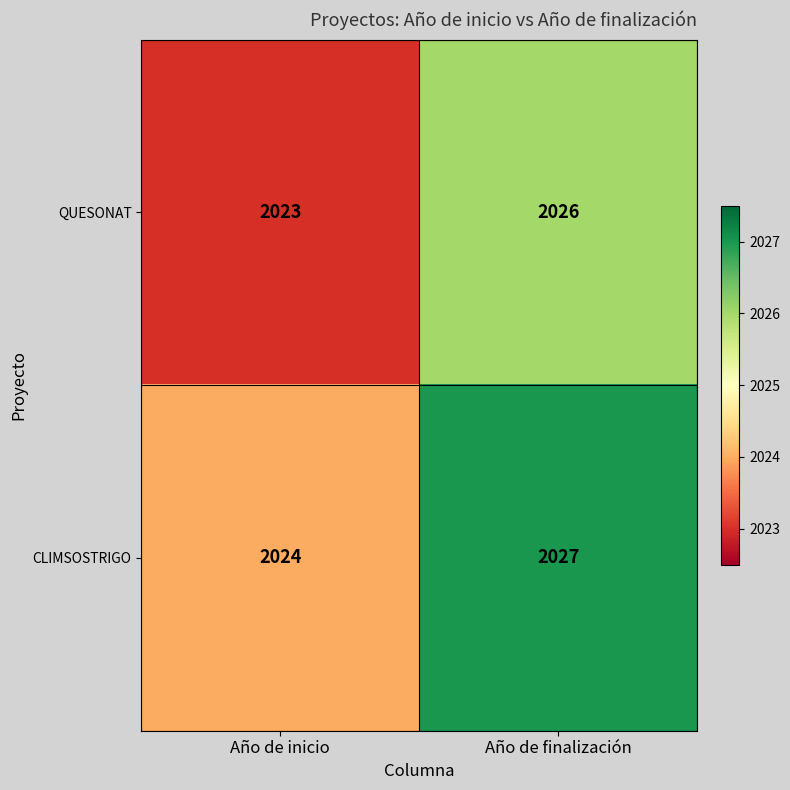

Read the CLIMSOSTRIGO value at Año de finalización.

2027